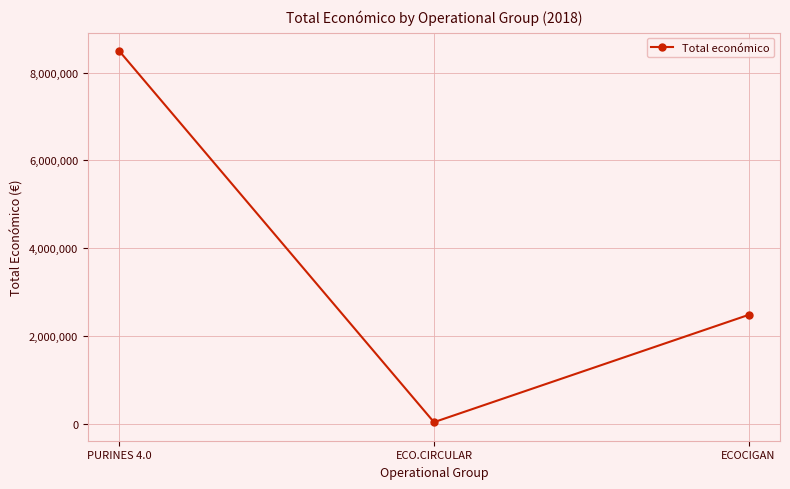

Which label corresponds to the smallest value in the chart?

ECO.CIRCULAR